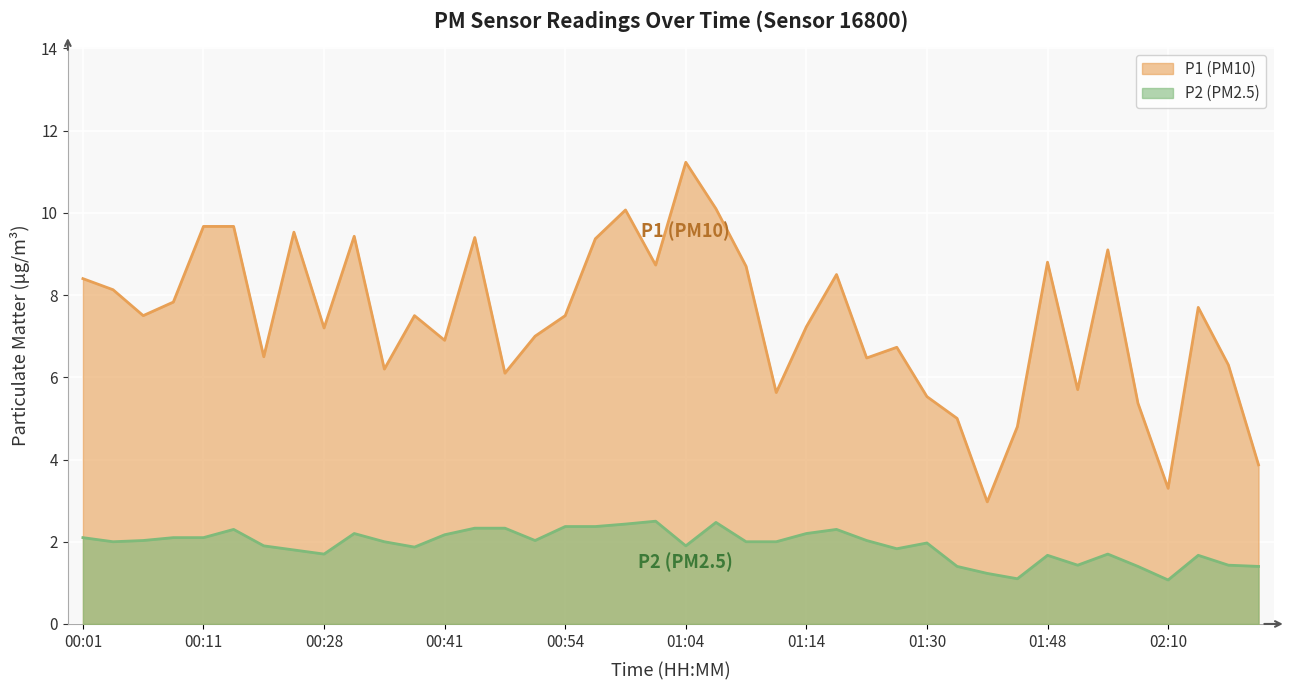

What is the label of the 27th point from the right?

00:47